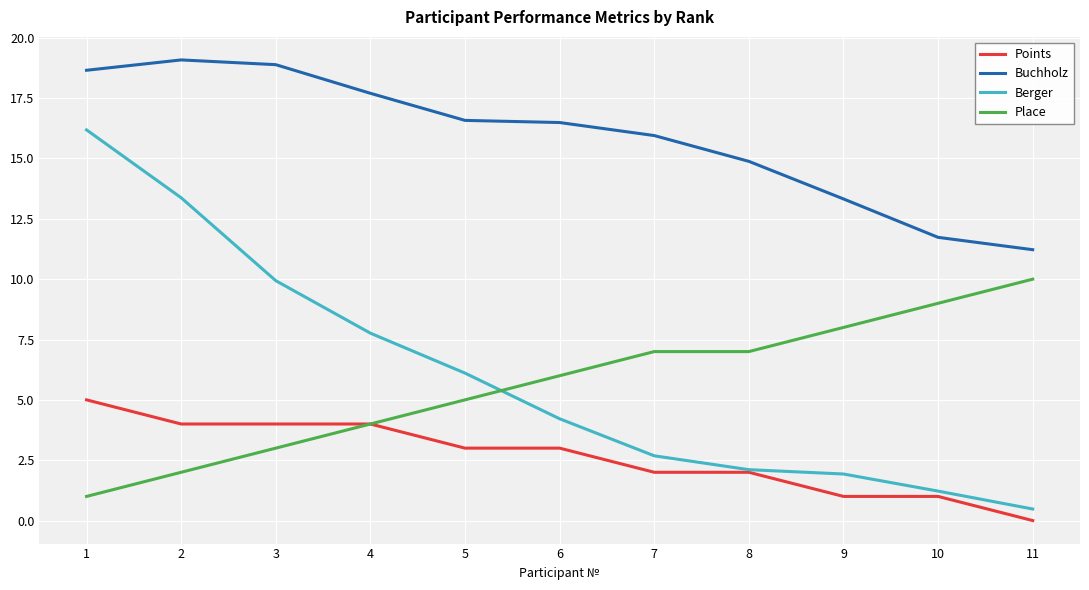

What is the sum of the Berger values at 1 and 7?

18.9